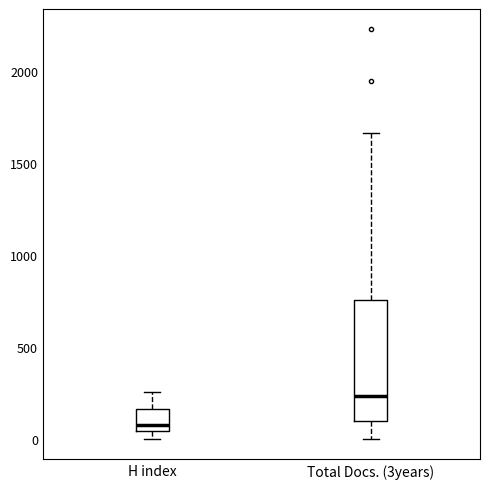

Reading left to right, read every box against the y-axis: the position of its median line, the range the box covers, and the ends of its whiskers. The values are not printed on the chart, so give them approximately, as read against the axis.

H index: median 50 (just above the box's lower edge), box 50 to 150, whiskers 0 to 250
Total Docs. (3years): median 250, box 100 to 750, whiskers 0 to 1650